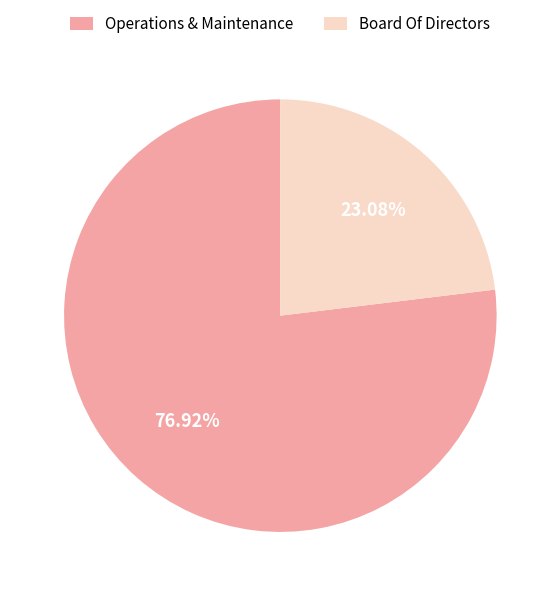

True or false: Board Of Directors accounts for 23% of the total.

True